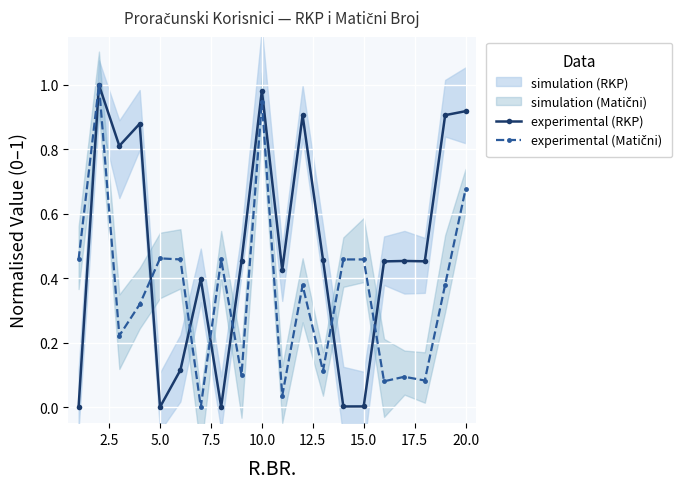

True or false: experimental (RKP) has more than 0 points higher than both neighbors.

True